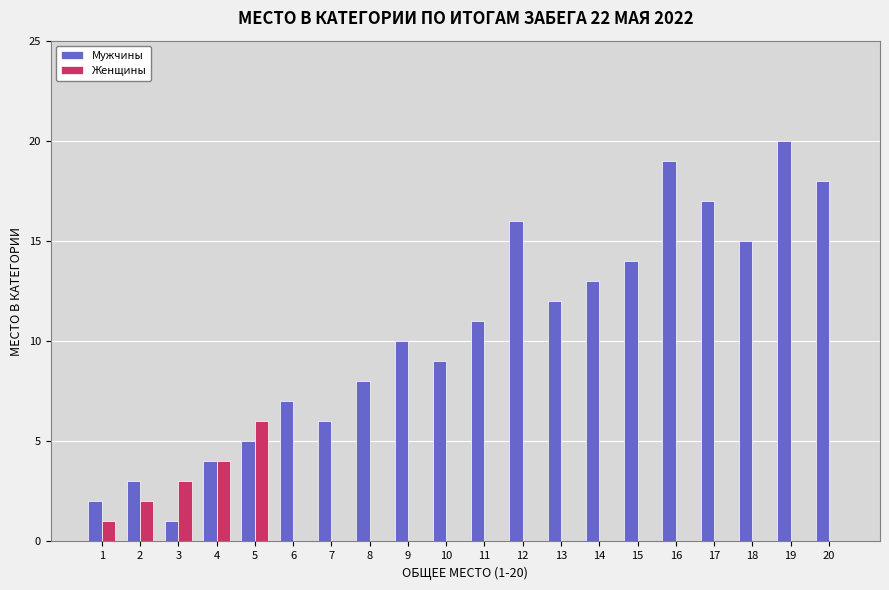

Reading left to right, what are all the values shown in this chart?

Мужчины: 1=2	2=3	3=1	4=4	5=5	6=7	7=6	8=8	9=10	10=9	11=11	12=16	13=12	14=13	15=14	16=19	17=17	18=15	19=20	20=18
Женщины: 1=1	2=2	3=3	4=4	5=6	6=0	7=0	8=0	9=0	10=0	11=0	12=0	13=0	14=0	15=0	16=0	17=0	18=0	19=0	20=0